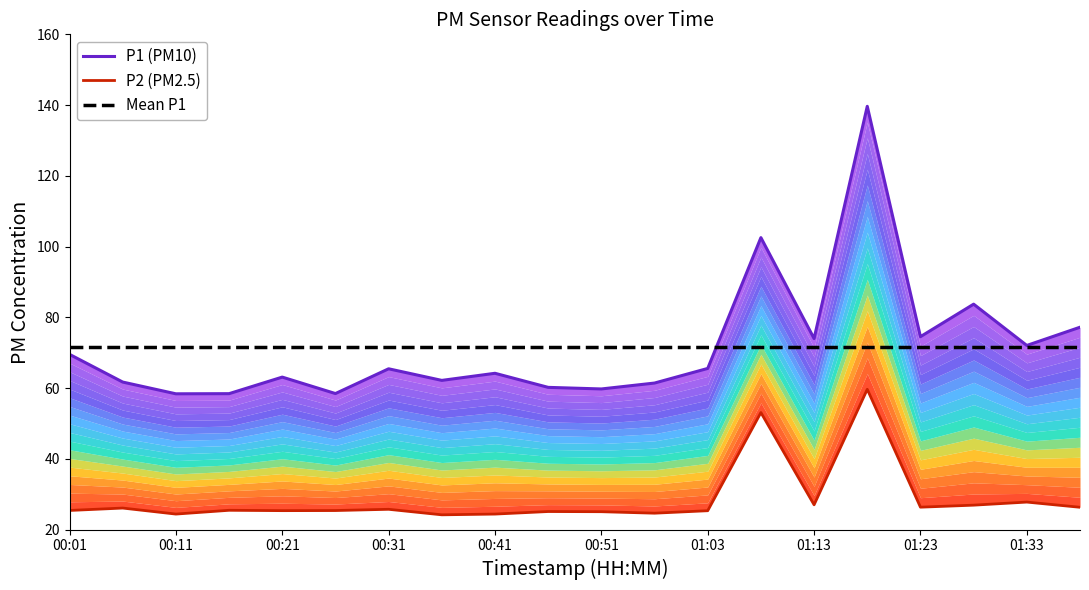

Reading left to right, transcribe all the data shown in this chart.

P1 (PM10): 69.5	61.7	58.4	58.4	63.1	58.5	65.5	62.2	64.2	60.2	59.8	61.4	65.5	102.5	74.0	139.7	74.5	83.7	72.0	77.2
P2 (PM2.5): 25.4	26.1	24.4	25.4	25.4	25.4	25.7	24.2	24.4	25.1	25.1	24.6	25.3	53.1	27.0	59.6	26.3	26.9	27.8	26.3
Mean P1: 71.6	71.6	71.6	71.6	71.6	71.6	71.6	71.6	71.6	71.6	71.6	71.6	71.6	71.6	71.6	71.6	71.6	71.6	71.6	71.6